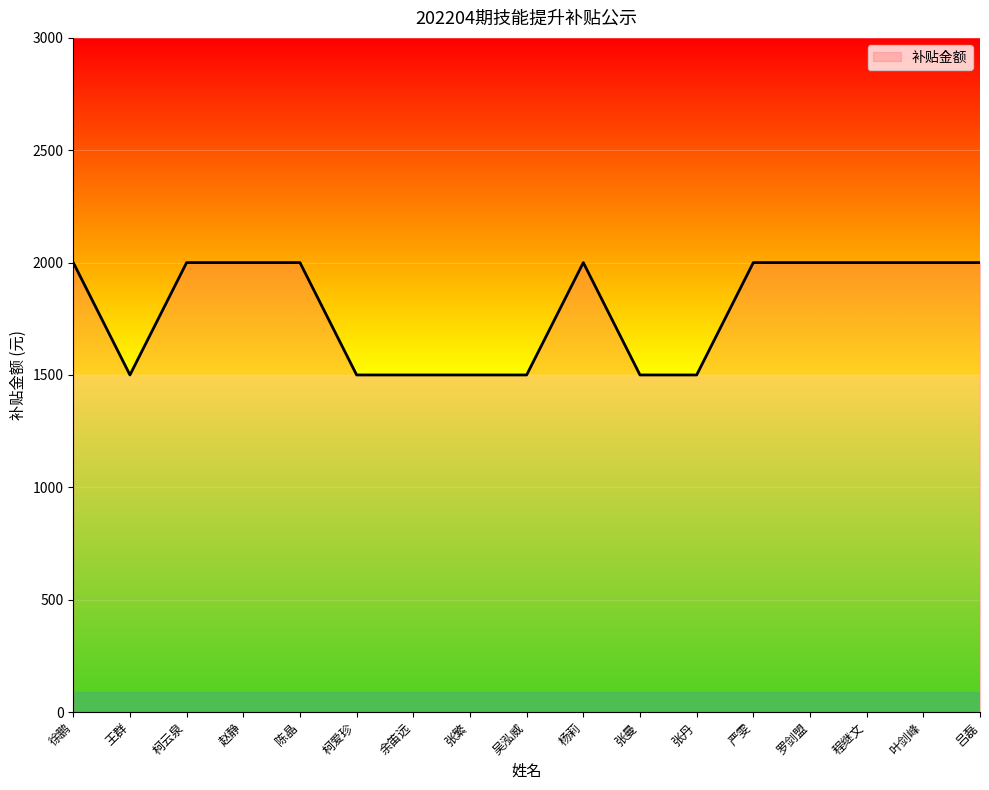

What is the smallest value displayed?

1500